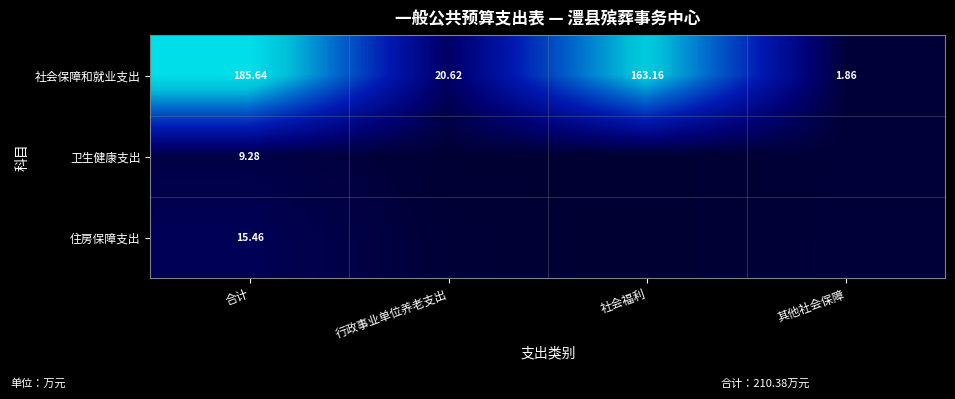

Which label corresponds to the largest value in the chart?

合计